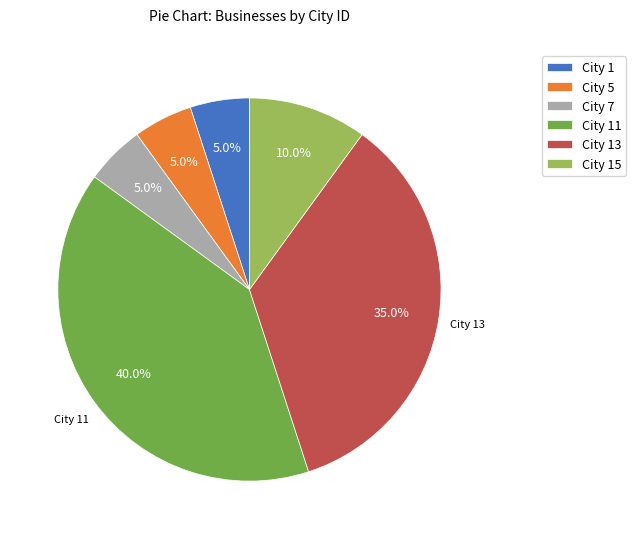

What percentage do City 15 and City 5 together represent?

15.0%